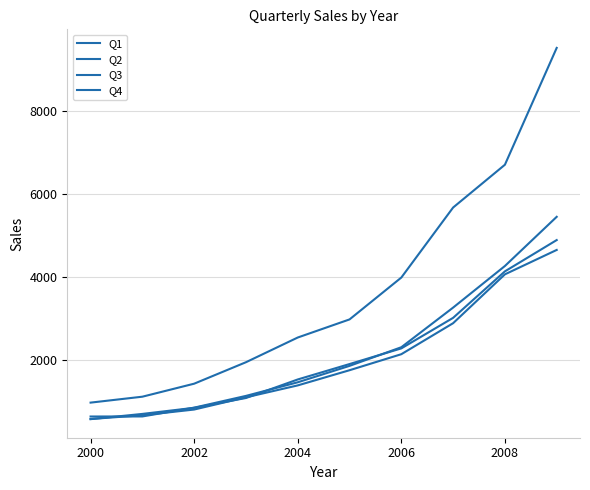

Which series ends up on top after the final intersection of Q1 and Q3?

Q3